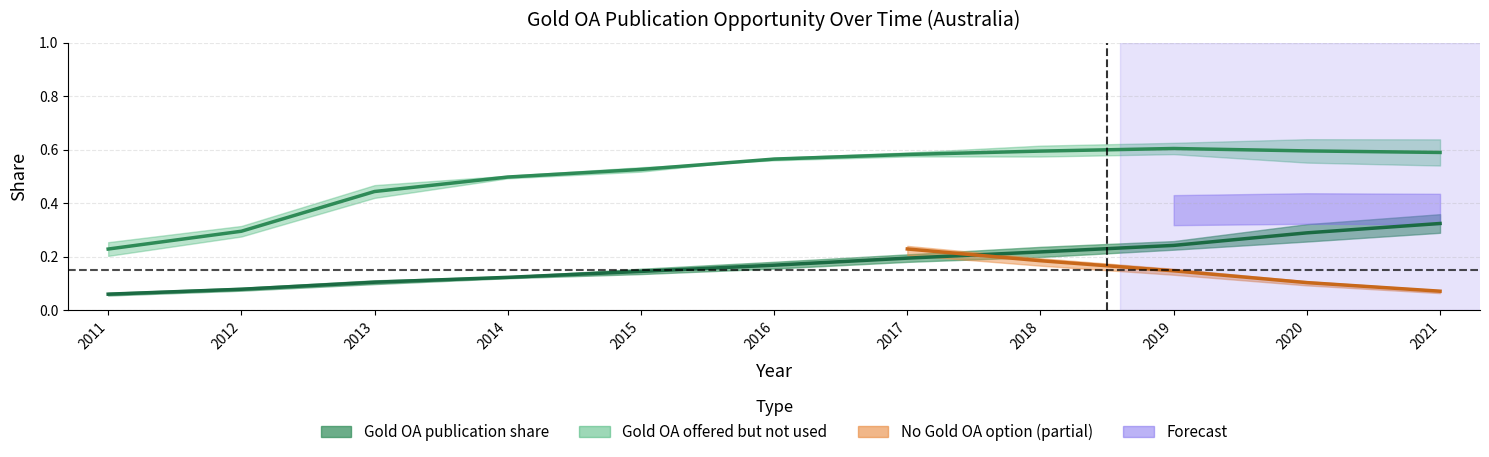

List the labels in order of Gold OA offered but not used value, largest first.

2019, 2020, 2018, 2021, 2017, 2016, 2015, 2014, 2013, 2012, 2011